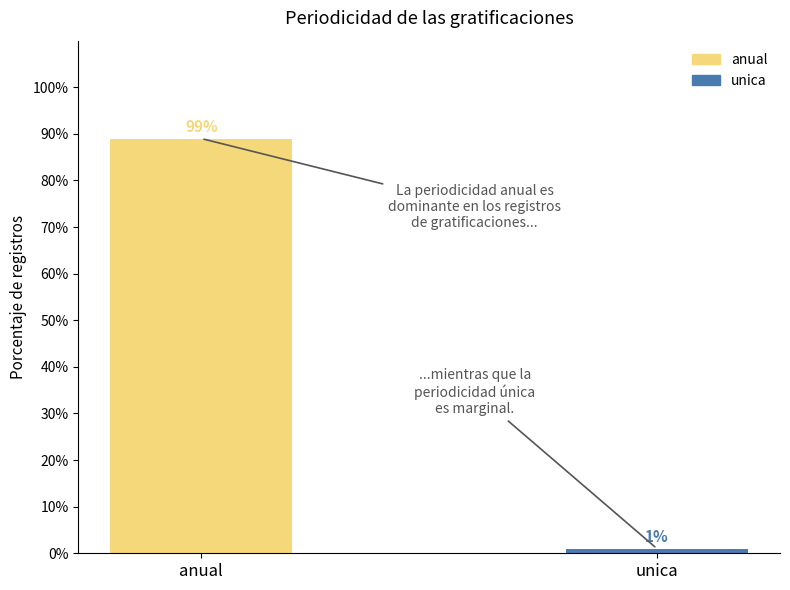

The value at anual is 89. True or false?

True